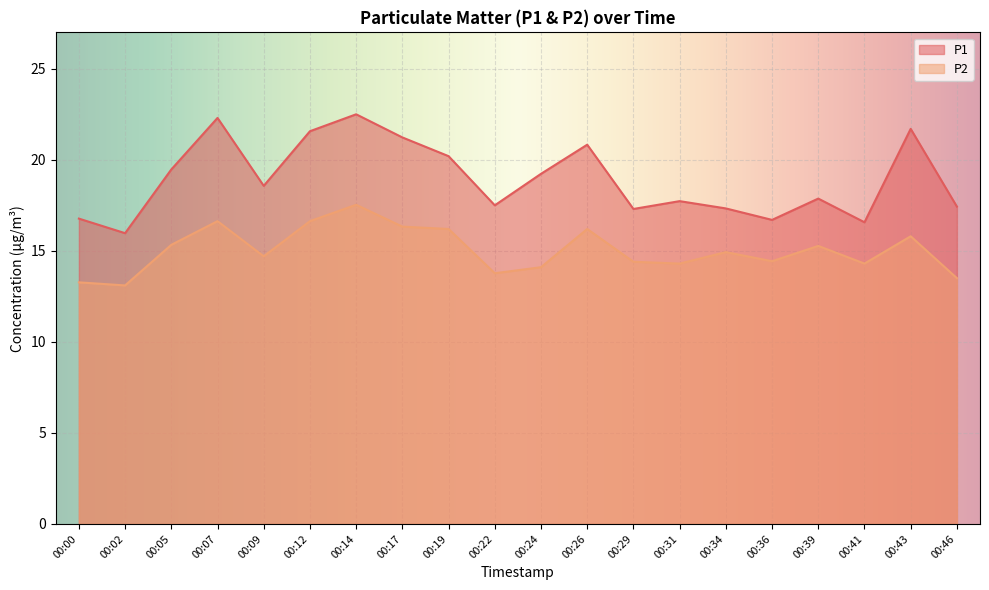

Is it true that P1 equals 17.7 at 00:31?

True